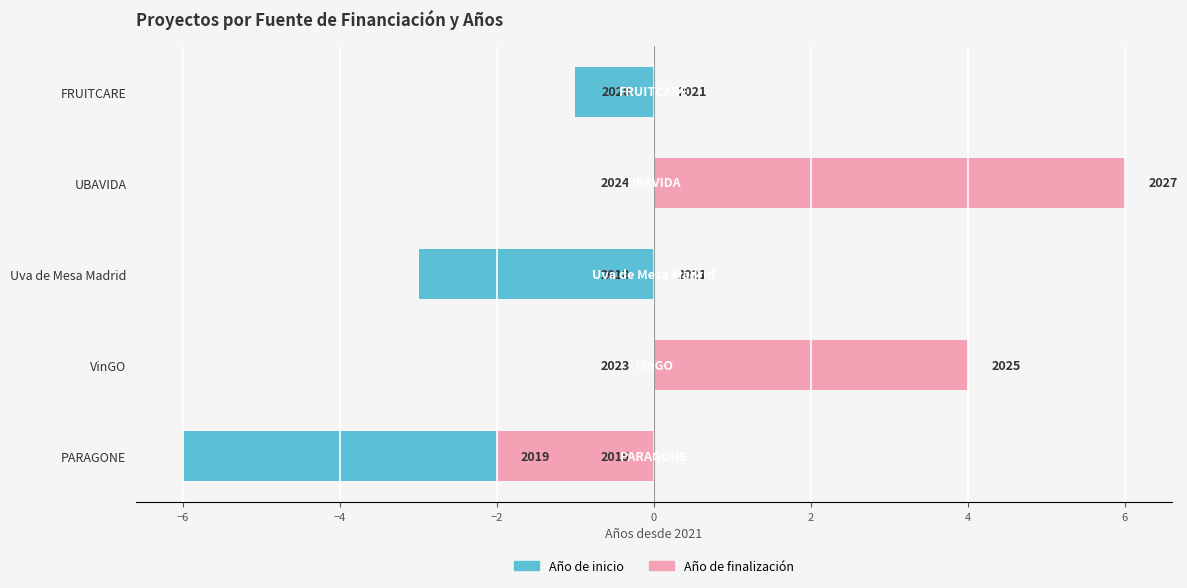

What is the value of the Año de inicio bar at the 4th from the left?

3